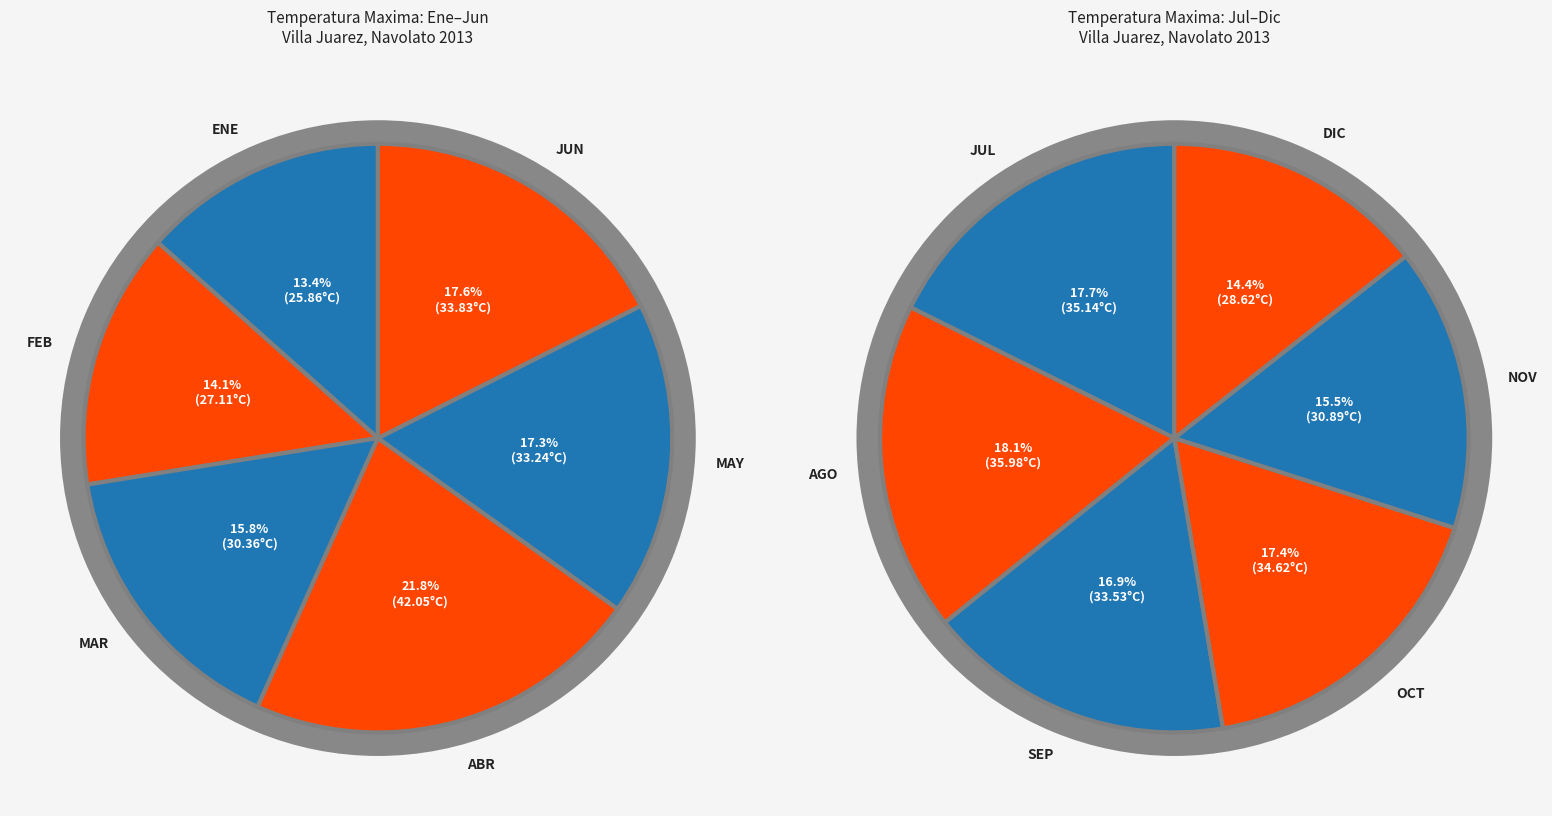

Approximately how many times larger is the value at MAR compared to JUN?

0.9